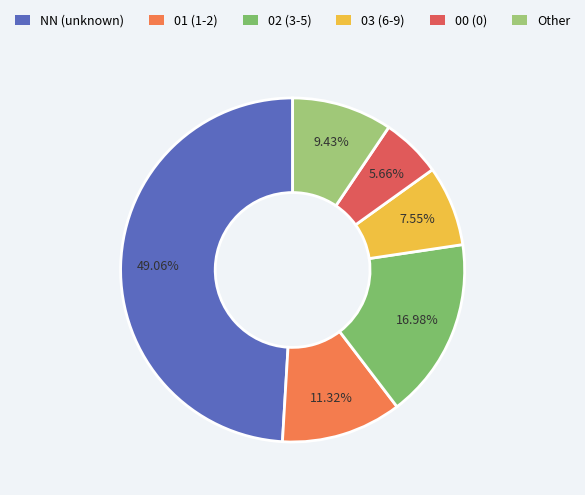

The 02 slice represents 17% of the pie. True or false?

True